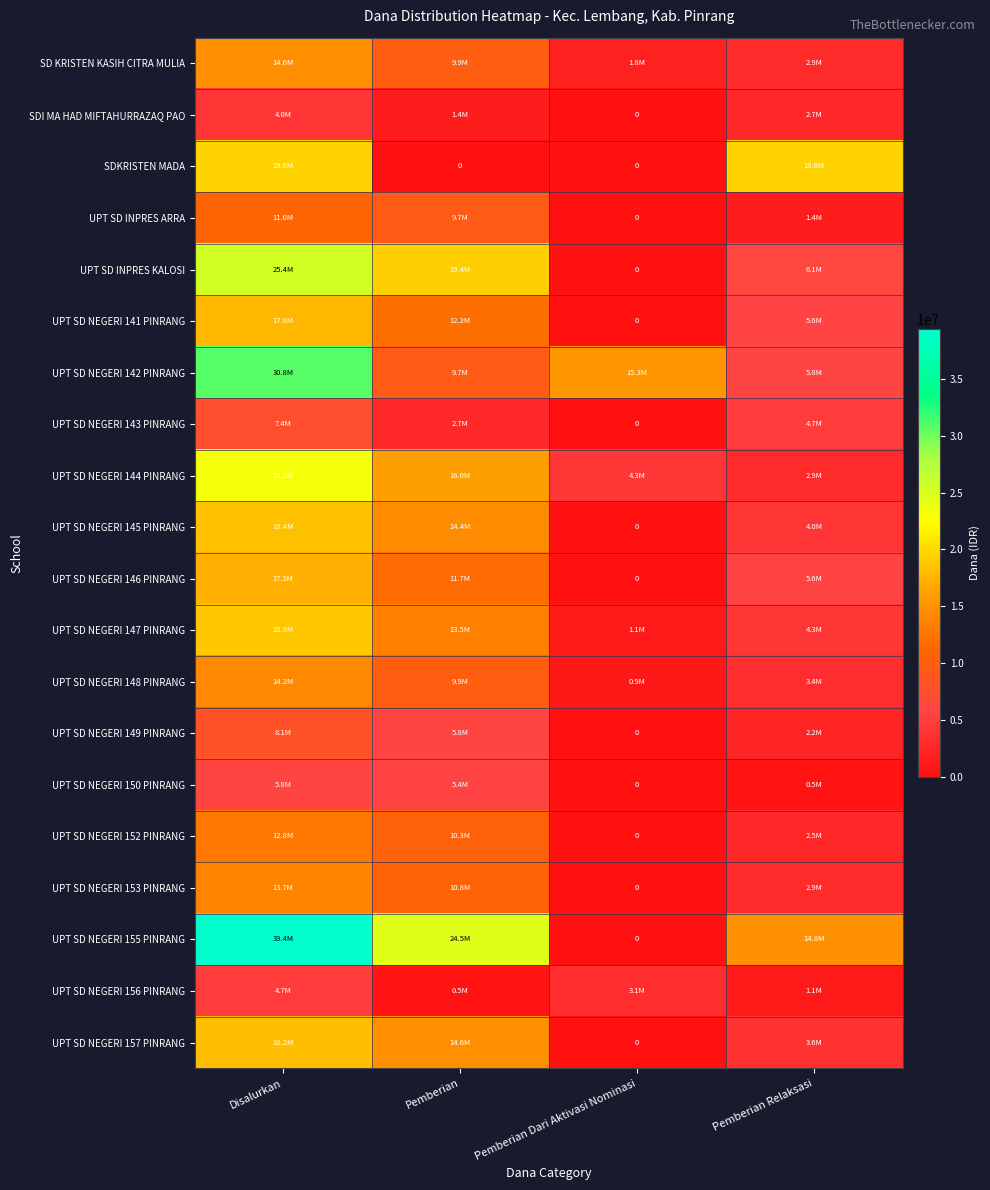

List the labels in order of UPT SD NEGERI 153 PINRANG value, largest first.

Disalurkan, Pemberian, Pemberian Relaksasi, Pemberian Dari Aktivasi Nominasi